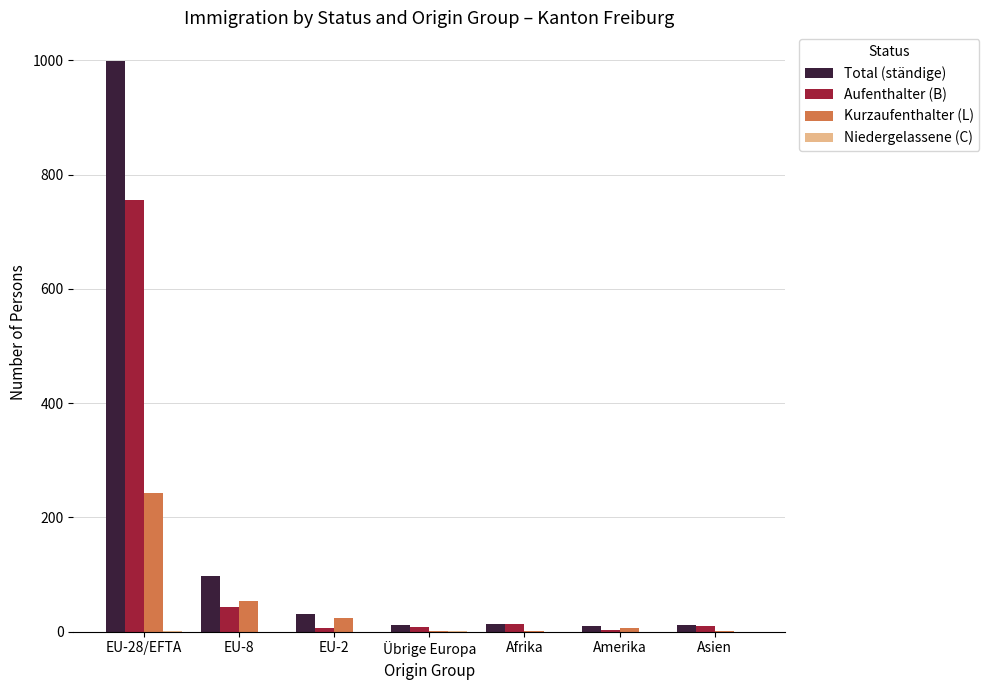

What is the sum of all Total (ständige) values?

1173